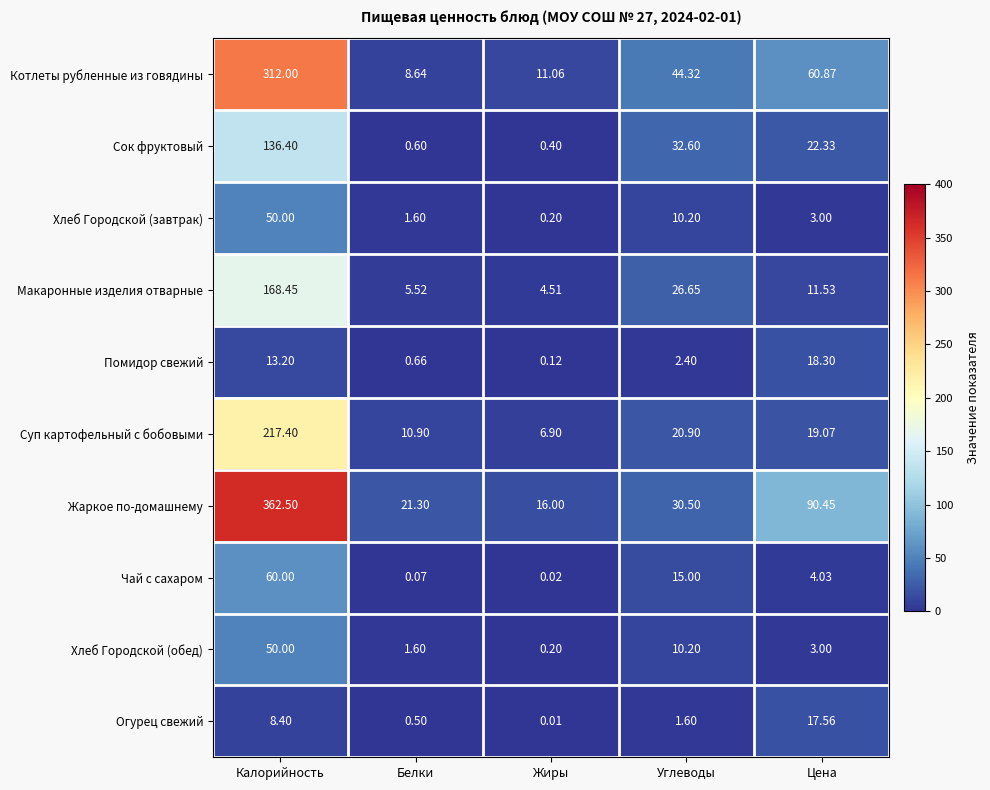

What is the total value across all series at Углеводы?

194.4